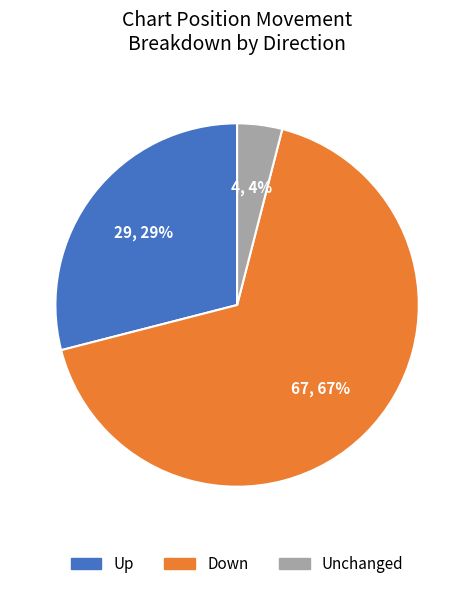

True or false: Unchanged accounts for 19% of the total.

False